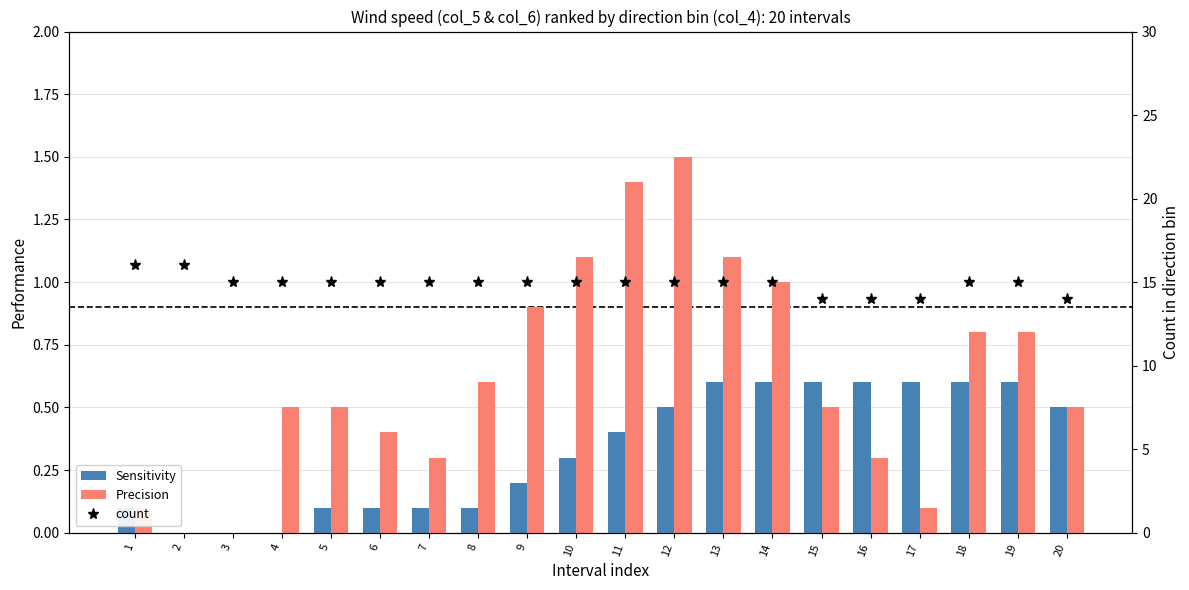

Is it true that Precision equals 1.1 at 13?

True